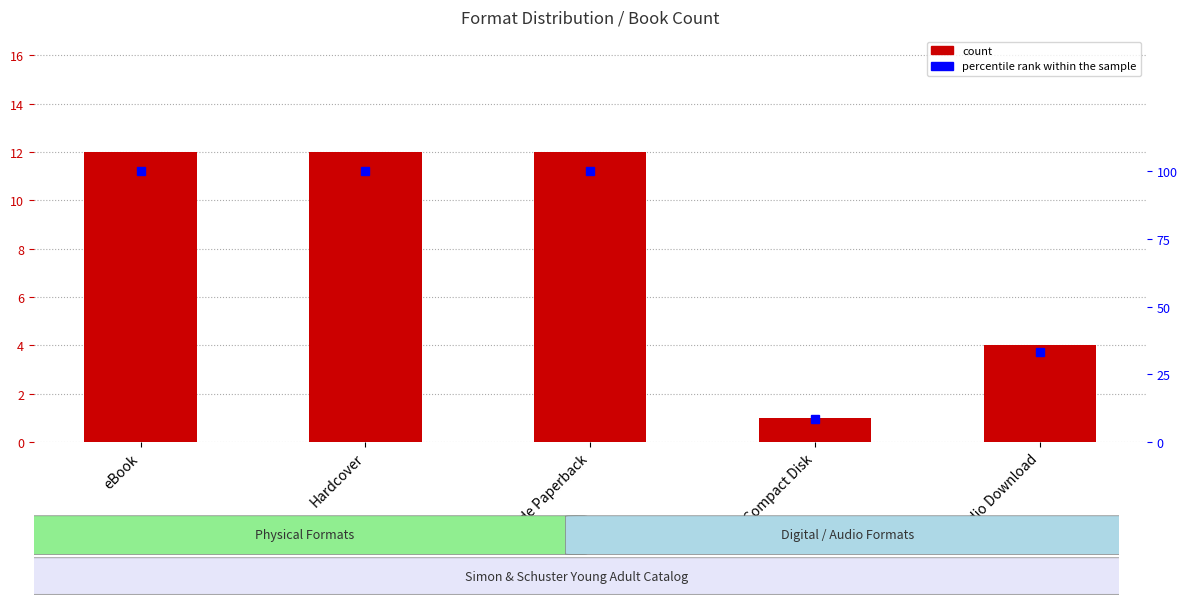

How many groups of bars are there?

5